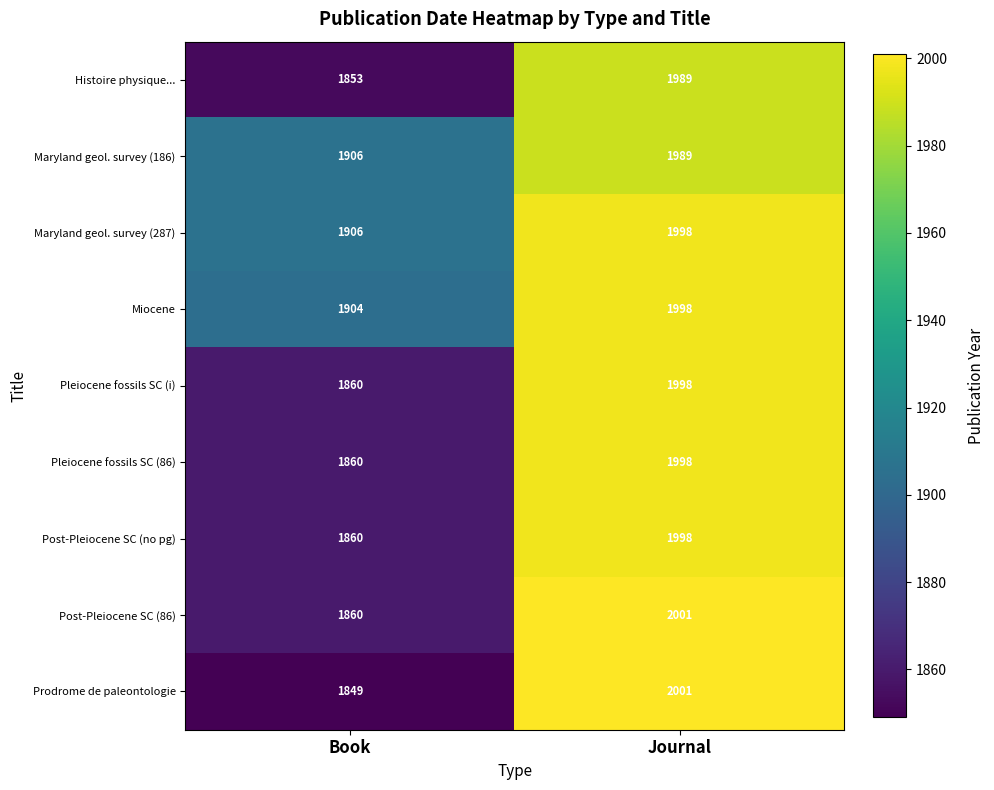

The value of Maryland geol. survey (186) at Journal is 2861. True or false?

False